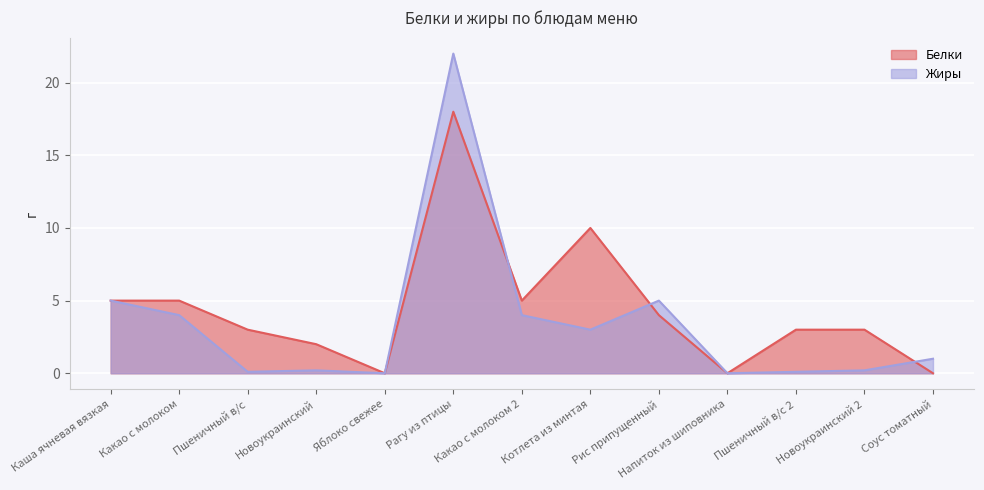

Is the value of Белки at Пшеничный в/с 2 greater than the value of Жиры at Котлета из минтая?

No